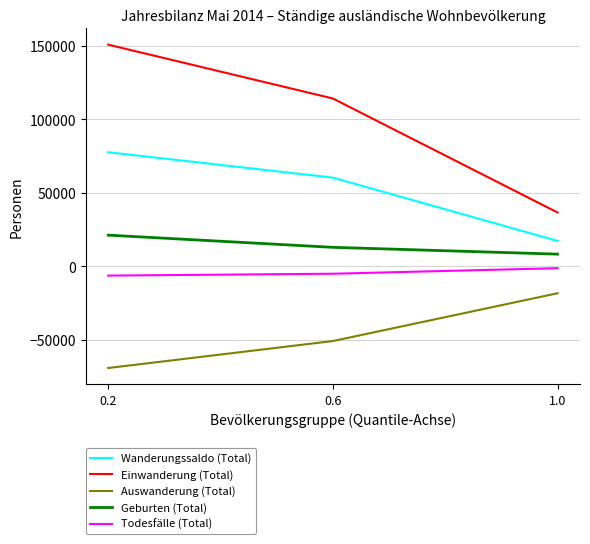

At how many categories does at least one series exceed 61063?

2